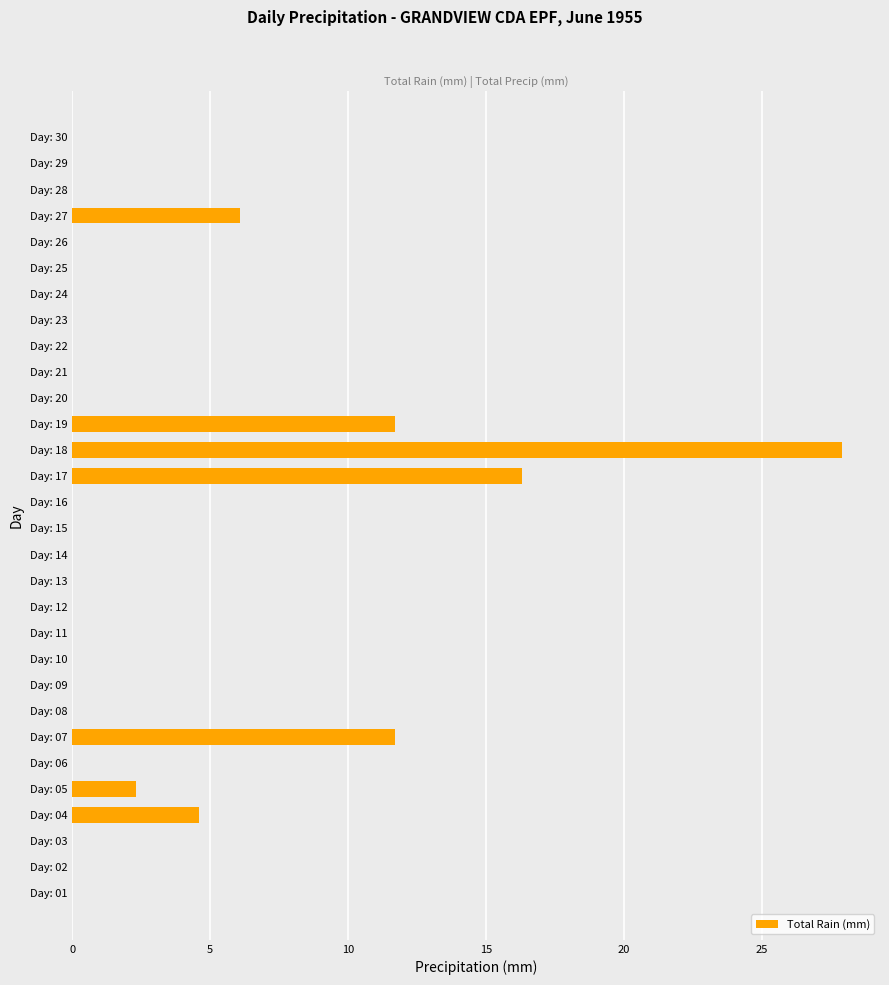

What is the change in value from Day: 19 to Day: 29?

-11.7